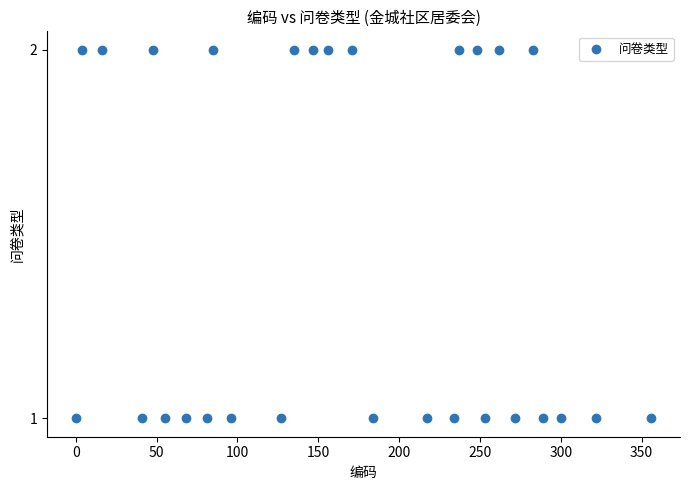

What is the range of X values (max minus min)?

356